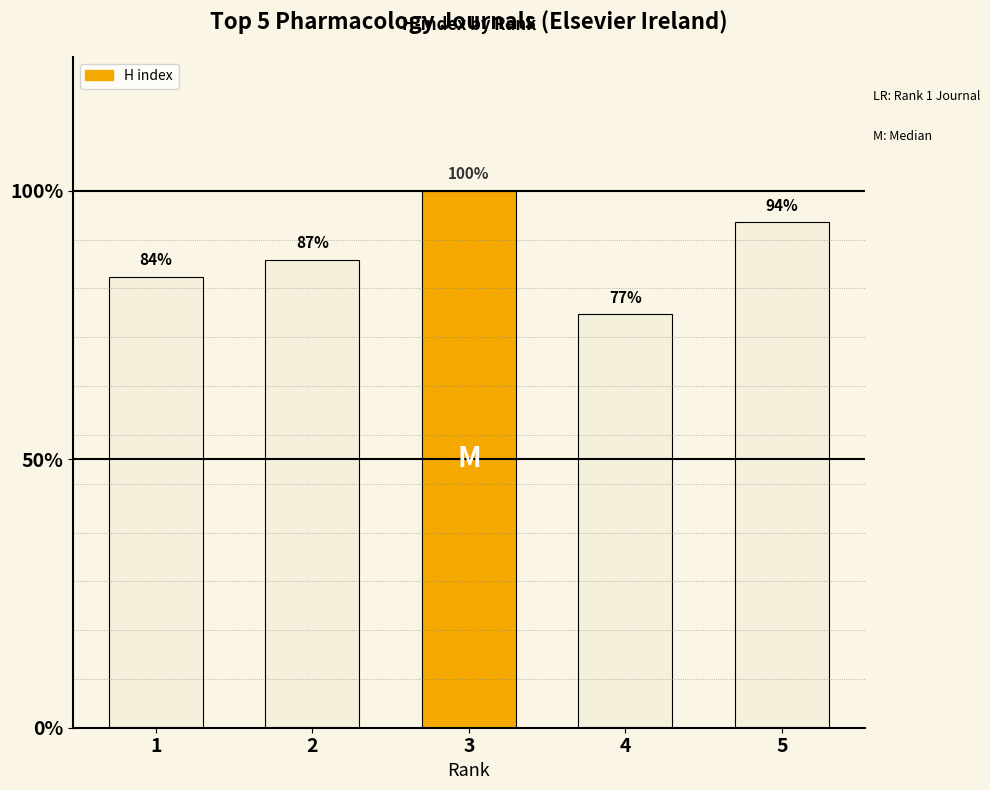

The value at 3 is 294. True or false?

False